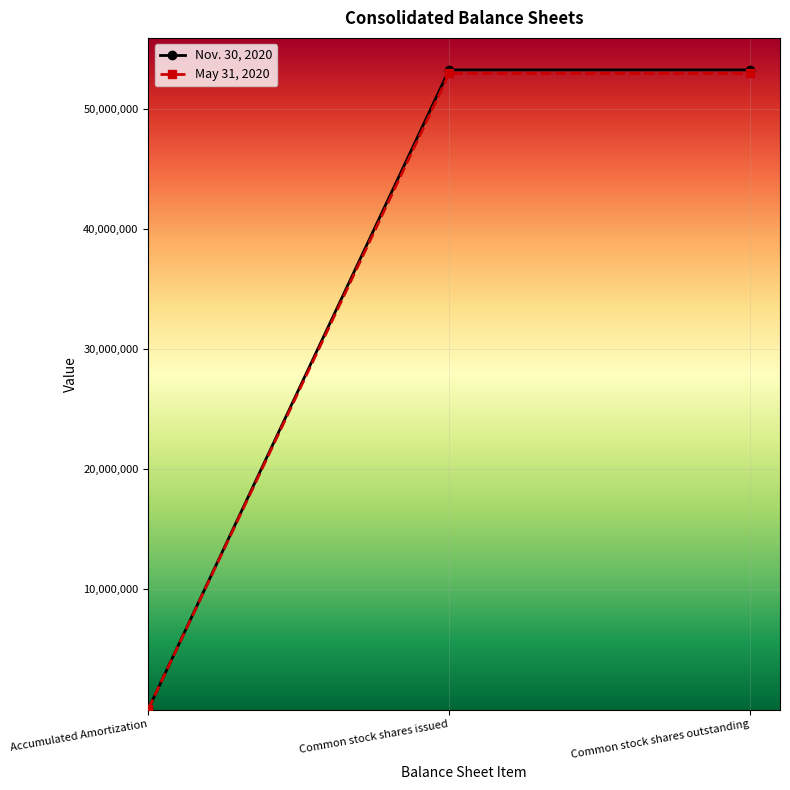

What are all the series names shown in the legend?

Nov. 30, 2020, May 31, 2020